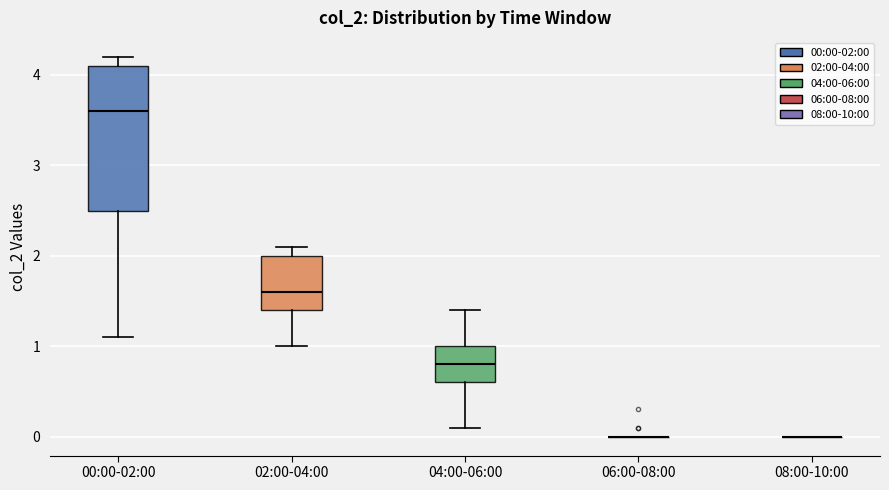

Reading left to right, transcribe this box plot: for each box, give where its median line is, the range the box spans, and where its two whiskers end, as read against the y-axis. The values are not printed on the chart, so give them approximately, as read against the axis.

00:00-02:00: median 3.6, box 2.5 to 4.1, whiskers 1.1 to 4.2
02:00-04:00: median 1.6, box 1.4 to 2.0, whiskers 1.0 to 2.1
04:00-06:00: median 0.8, box 0.6 to 1.0, whiskers 0.1 to 1.4
06:00-08:00: box collapsed to a line at 0.0, whiskers 0.0 to 0.0
08:00-10:00: box collapsed to a line at 0.0, whiskers 0.0 to 0.0